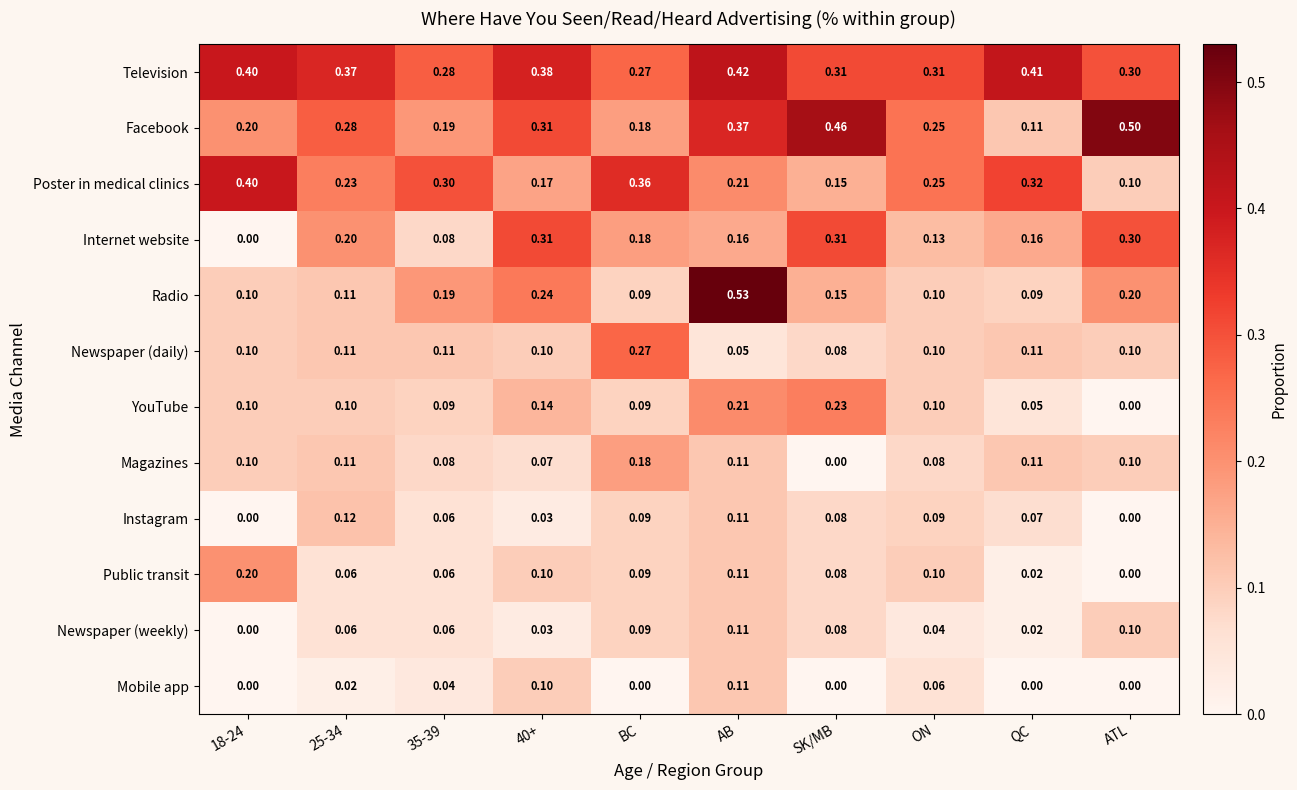

Which category has the lowest value in the Facebook series?

QC